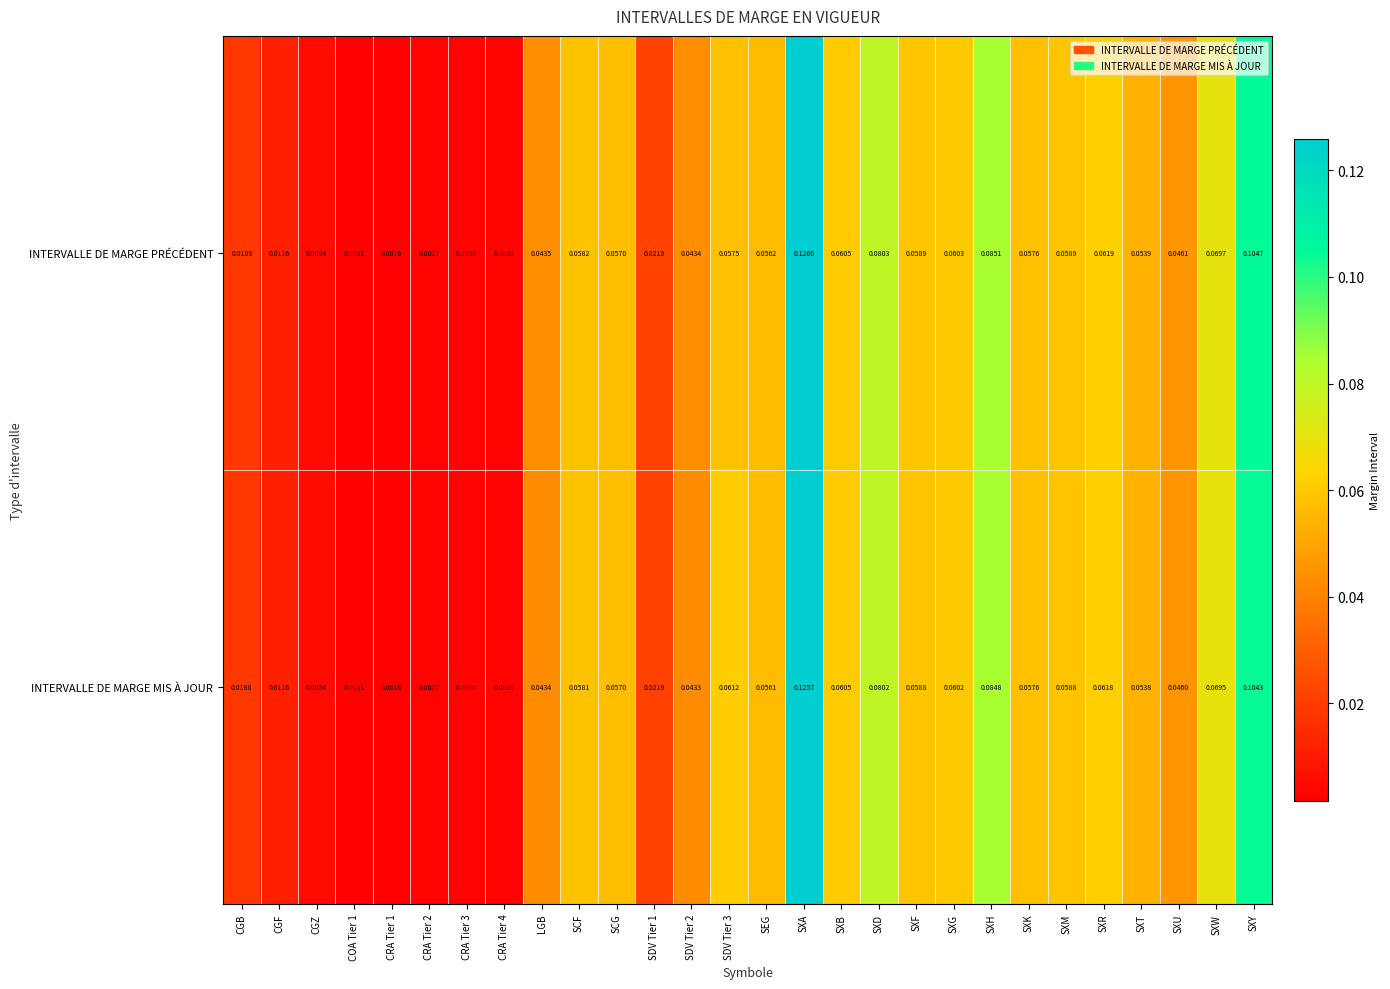

Is the value of INTERVALLE DE MARGE MIS À JOUR at SXD greater than the value of INTERVALLE DE MARGE PRÉCÉDENT at CRA Tier 1?

Yes